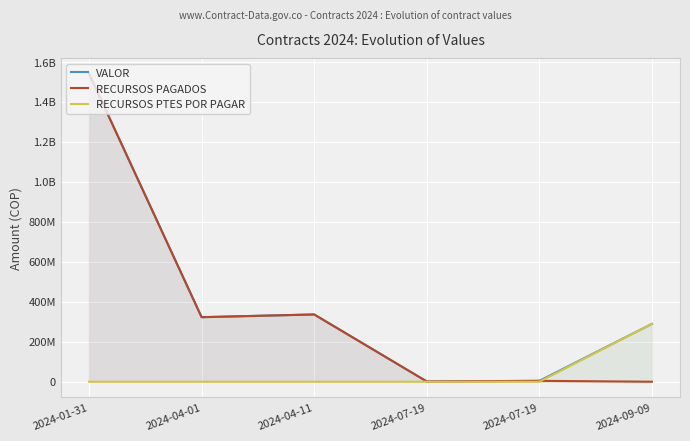

True or false: RECURSOS PTES POR PAGAR and RECURSOS PAGADOS cross at least once.

True